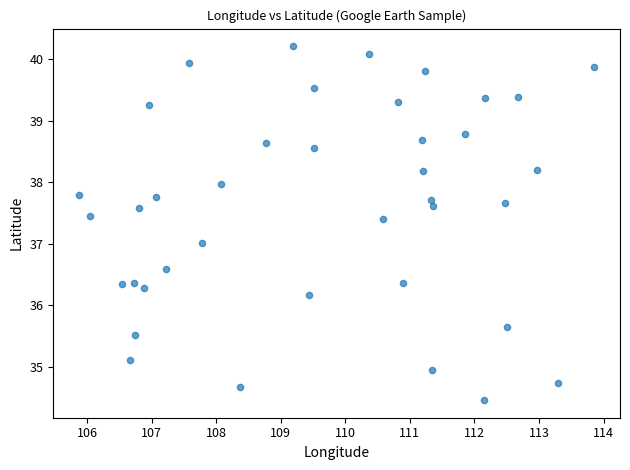

What is the range of Y values (max minus min)?

5.7